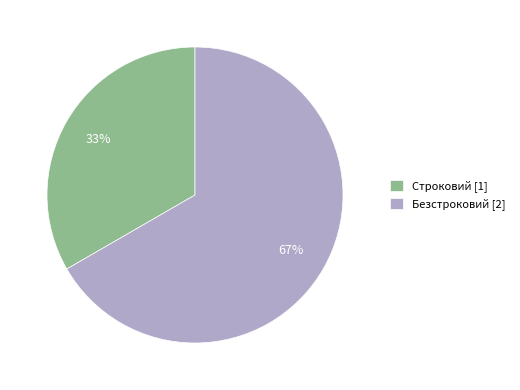

What is the smallest slice in the pie chart?

Строковий